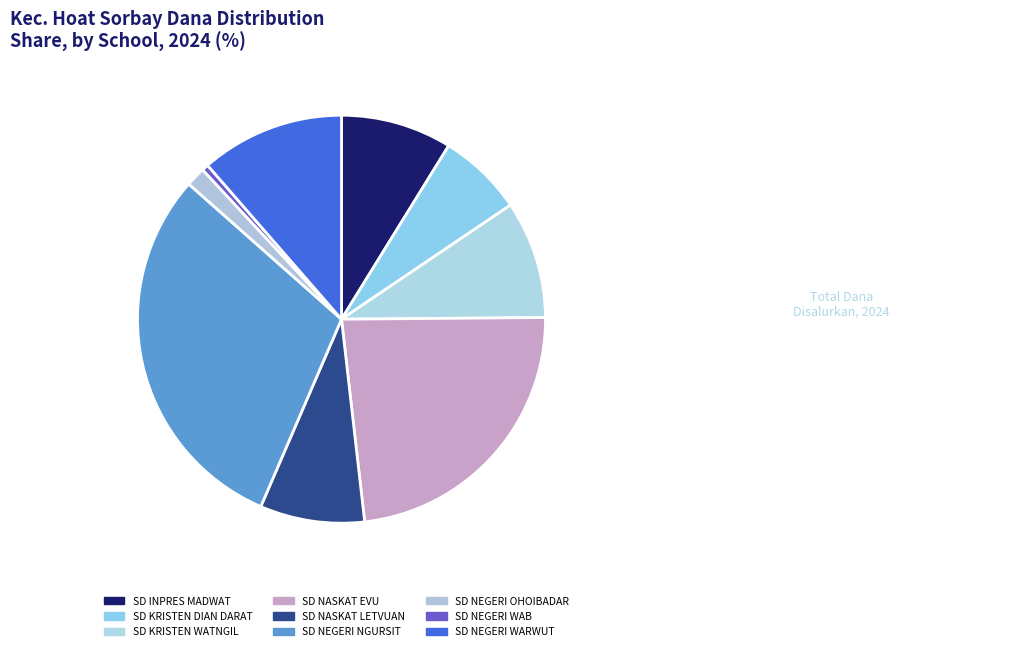

How many slices are in this pie chart?

9